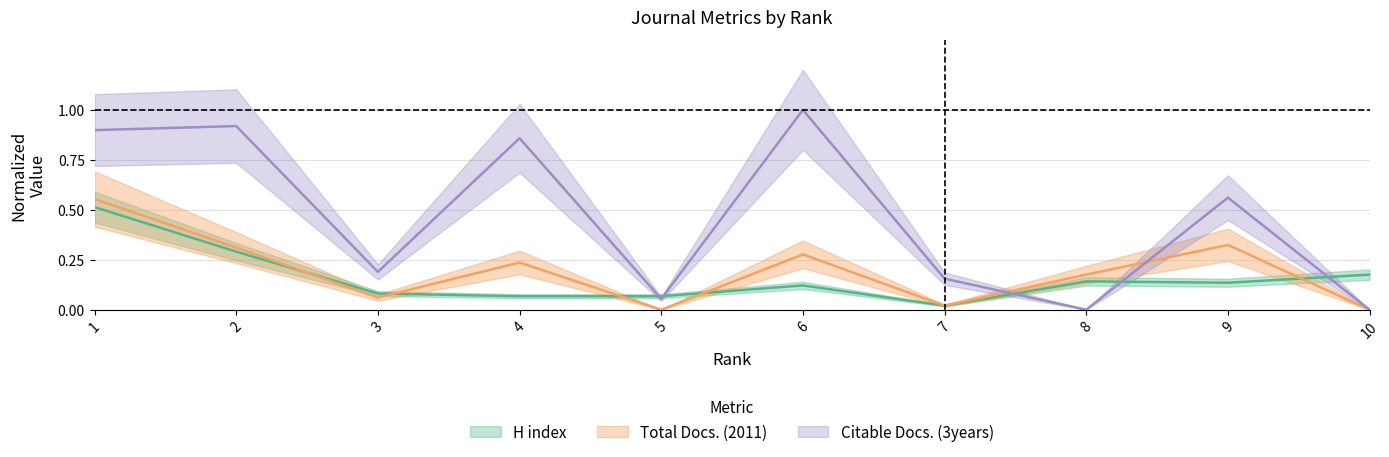

Reading left to right, transcribe all the data shown in this chart.

H index: 0.5	0.3	0.1	0.1	0.1	0.1	0.0	0.1	0.1	0.2
Total Docs. (2011): 0.6	0.3	0.1	0.2	0.0	0.3	0.0	0.2	0.3	0.0
Citable Docs. (3years): 0.9	0.9	0.2	0.9	0.1	1.0	0.2	0.0	0.6	0.0